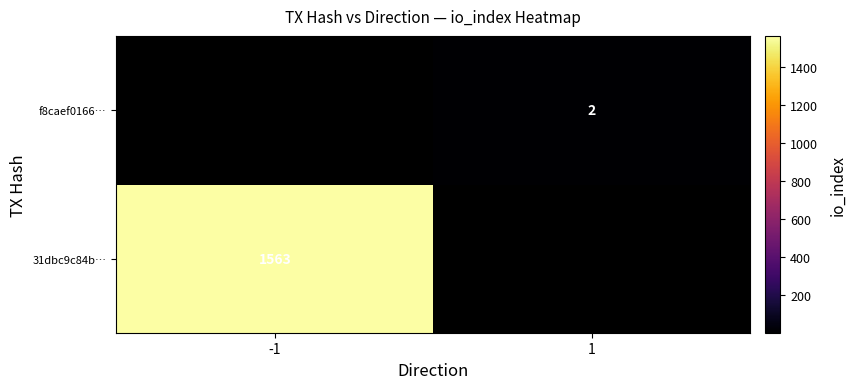

Is it true that f8caef0166… equals 3 at 1?

False